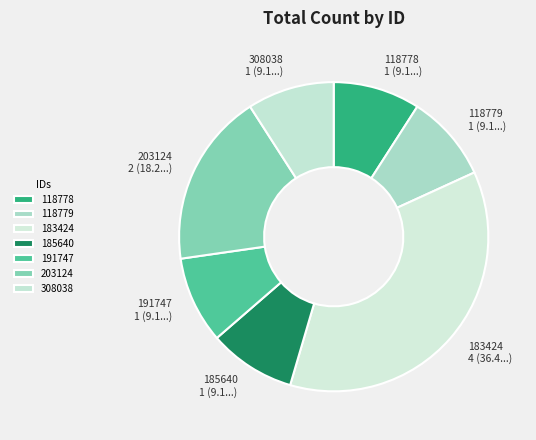

What is the ratio of the value at 118779 to the value at 191747?

1.0